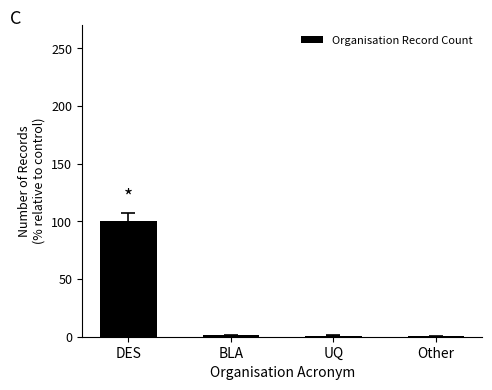

What is the difference between the values at Other and DES?

99.7